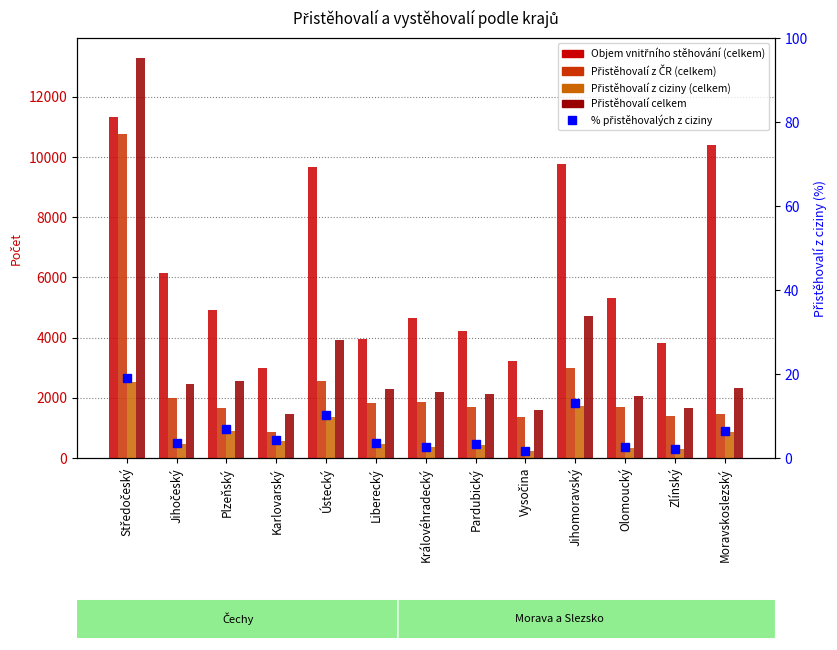

Rank the series at Vysočina from highest to lowest value.

Objem vnitřního stěhování (celkem), Přistěhovalí celkem, Přistěhovalí z ČR (celkem), Přistěhovalí z ciziny (celkem), % z ciziny (relativní)